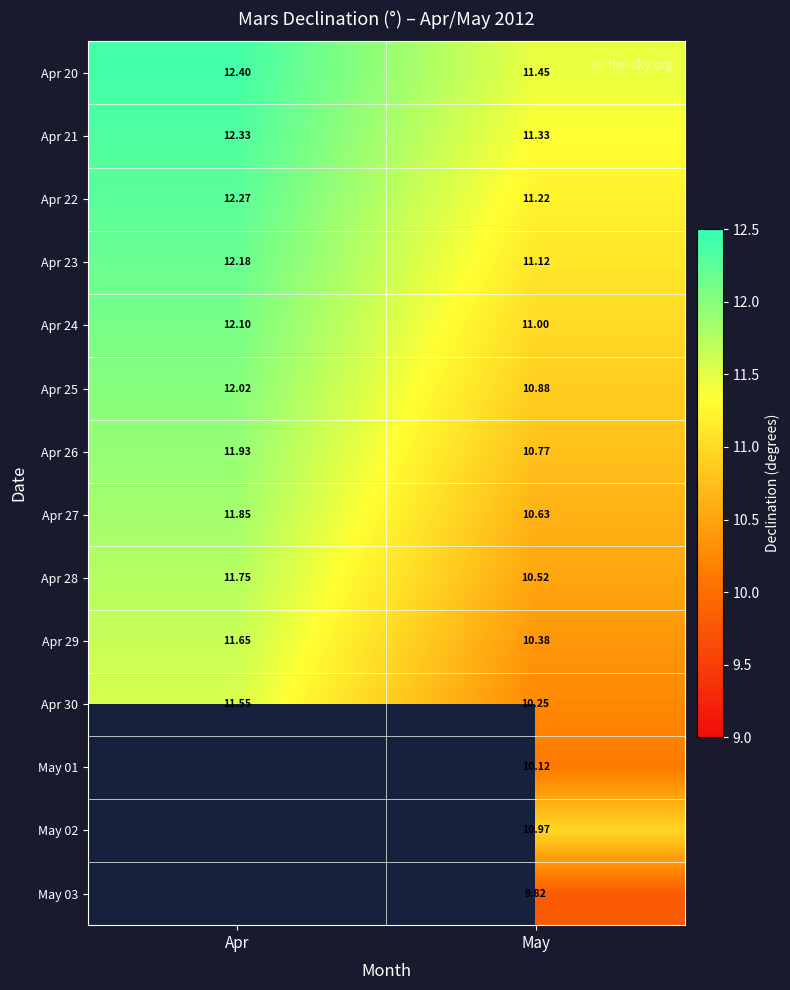

Where is Apr 26 nearest to the value 11?

May